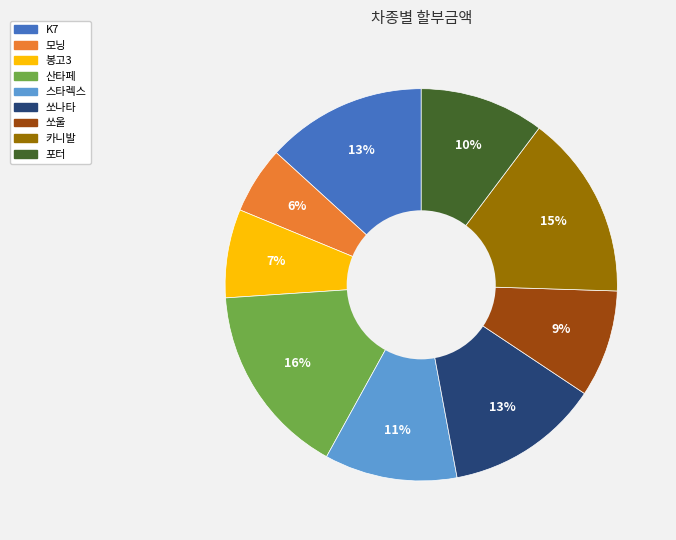

Is there a majority slice in this chart?

No